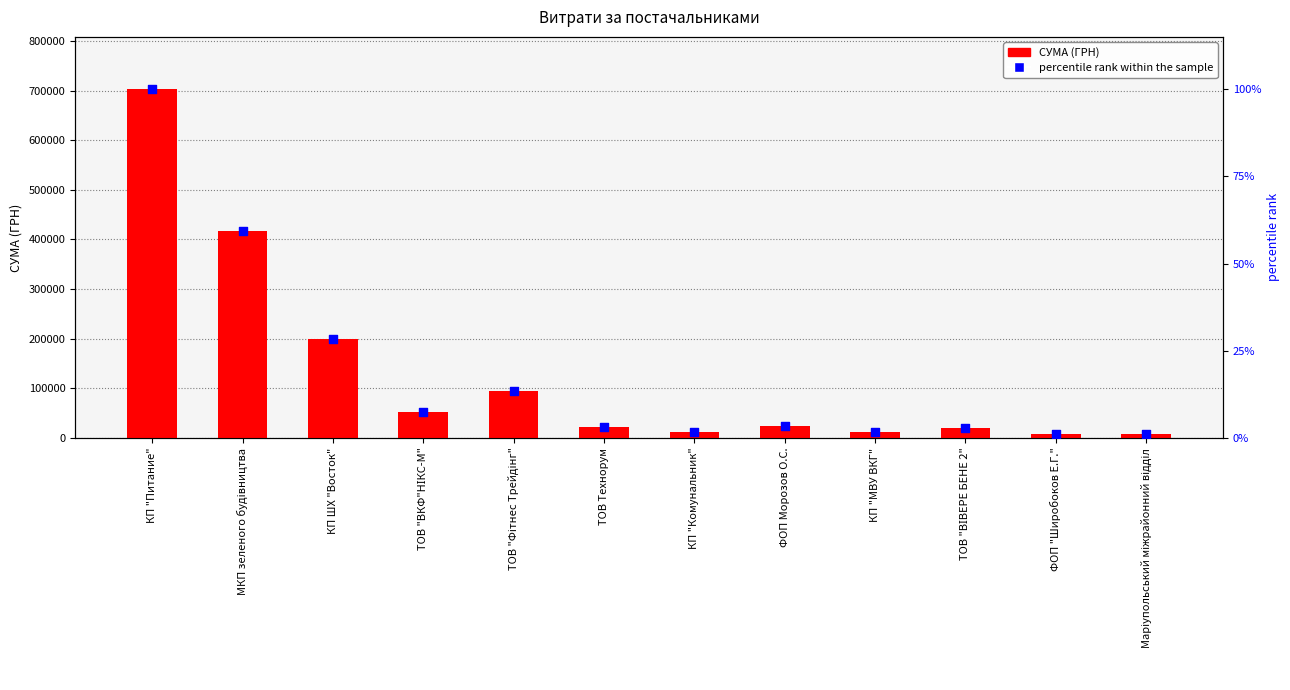

At how many categories does at least one series exceed 359678?

2